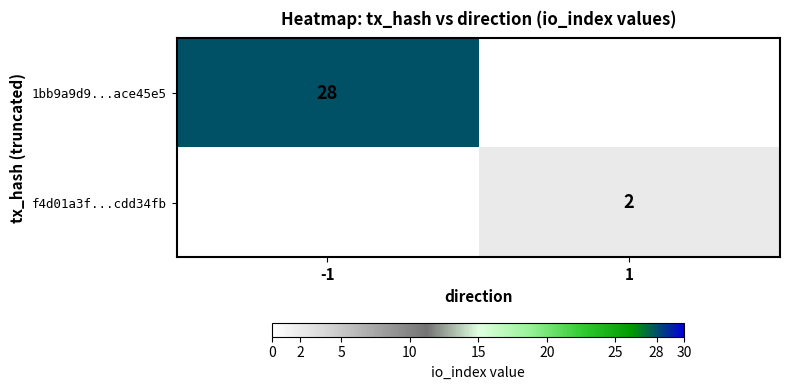

Is the value of f4d01a3f...cdd34fb at 1 greater than the value of 1bb9a9d9...ace45e5 at -1?

No